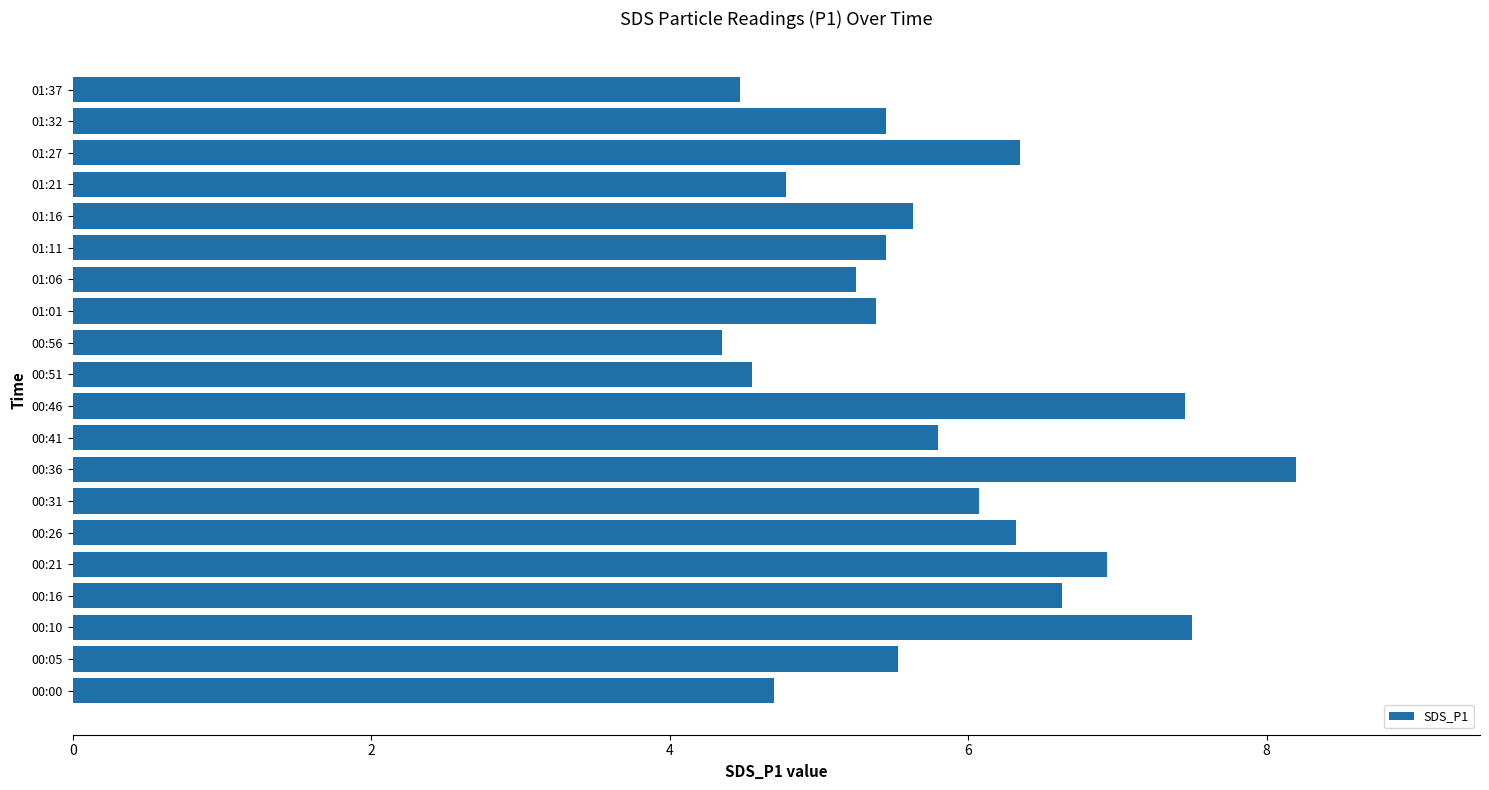

What is the maximum value shown in the chart?

8.2